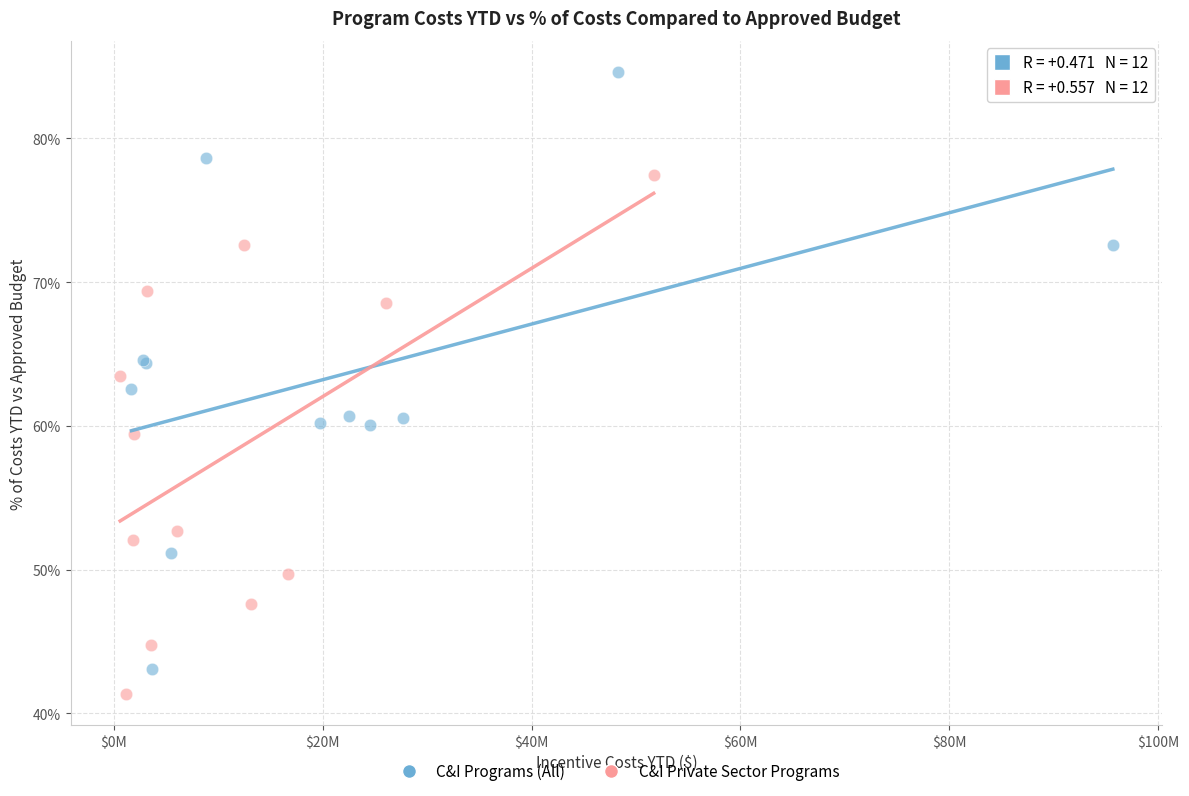

What are all the series names shown in the legend?

C&I Programs (All), C&I Private Sector Programs